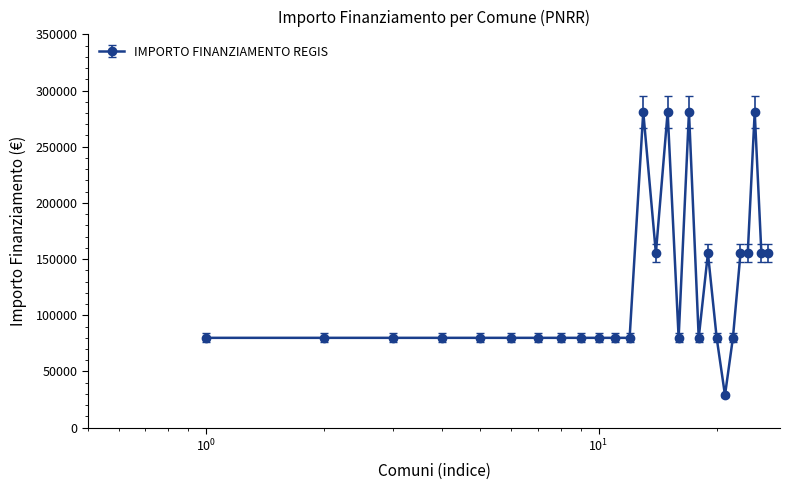

What is the value of the 22nd point from the left?

79922